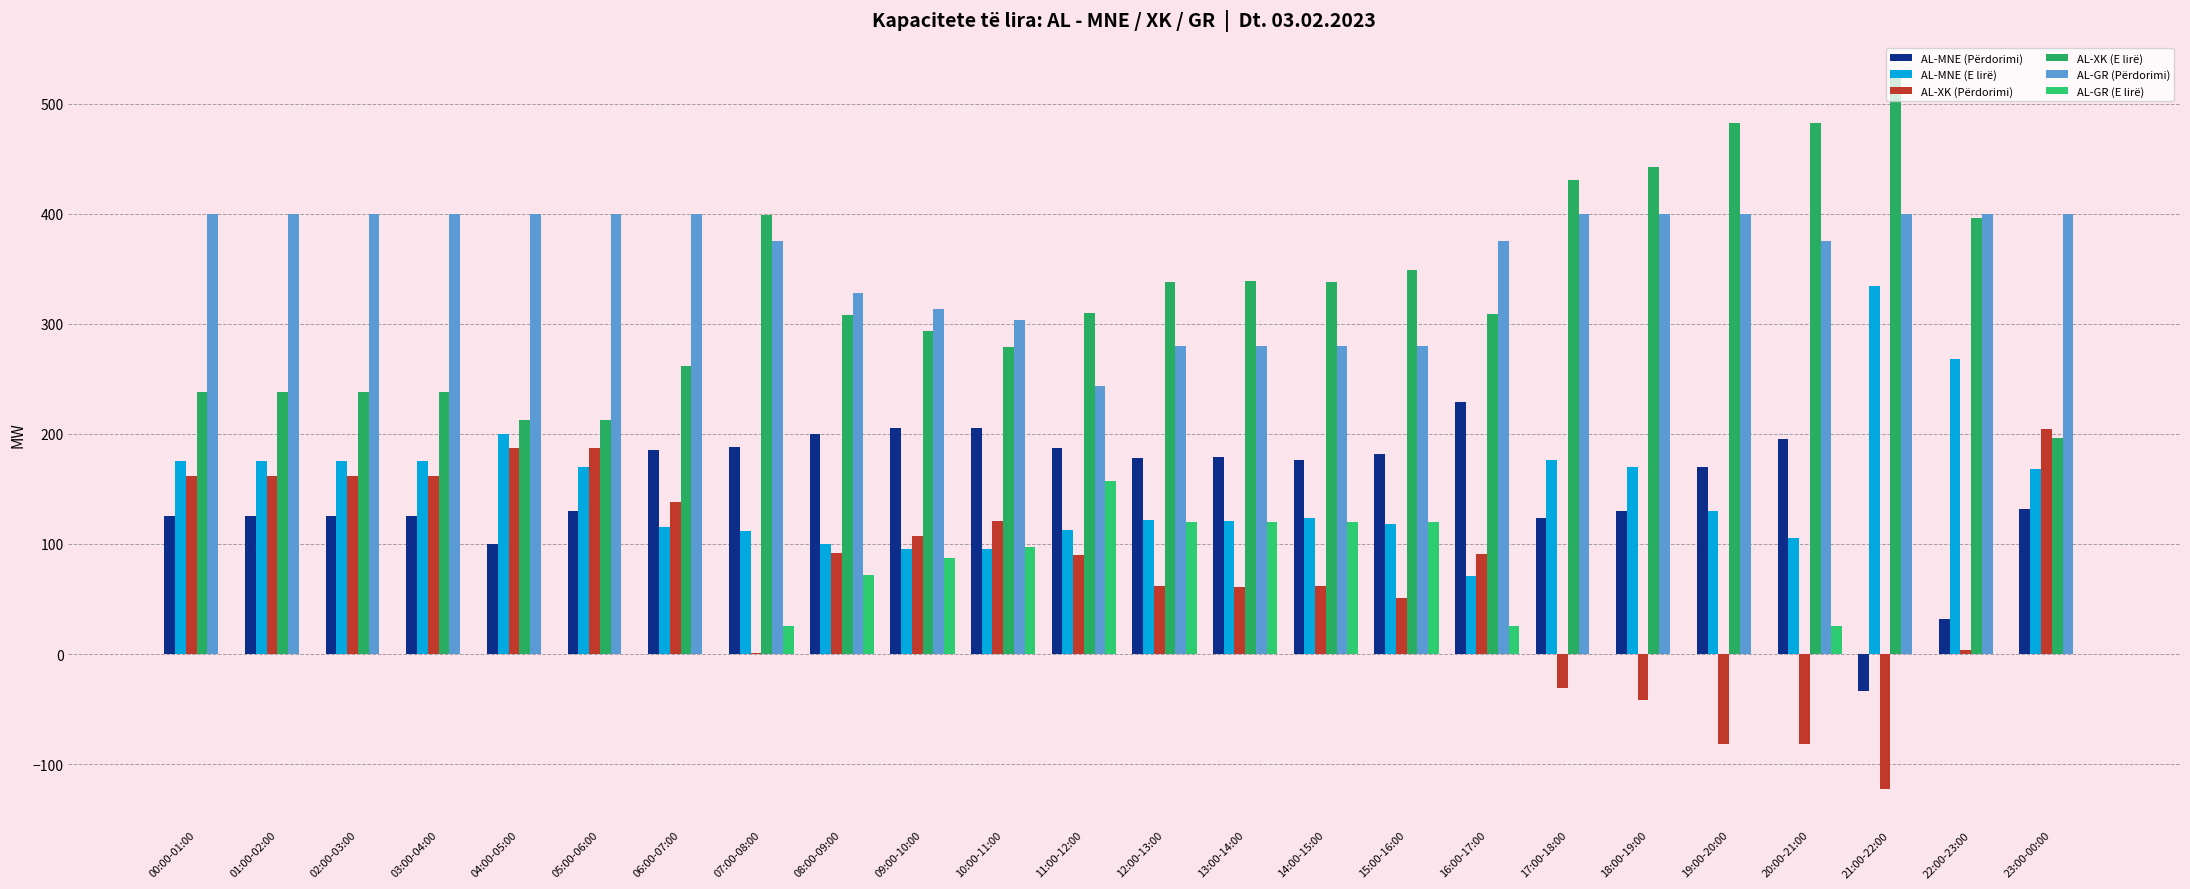

How many groups of bars are there?

24